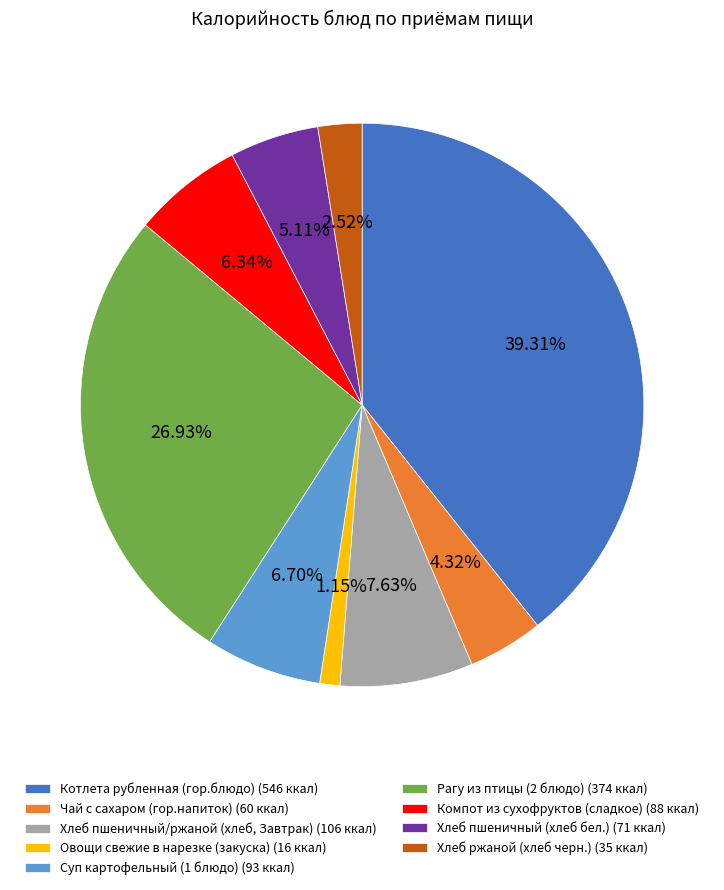

Is there any slice that represents more than half of the pie?

No